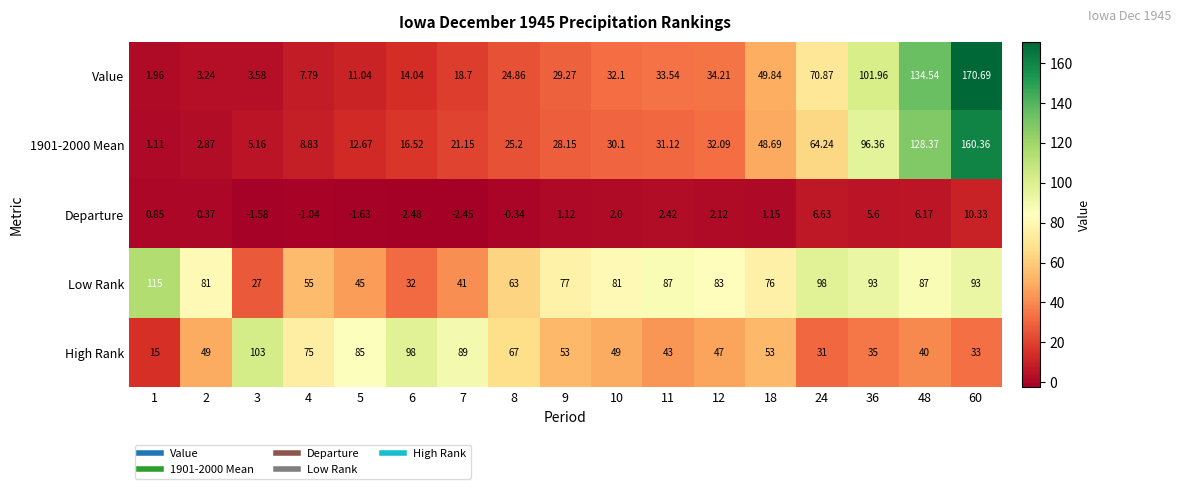

Is the value of High Rank at 12 greater than the value of Value at 12?

Yes